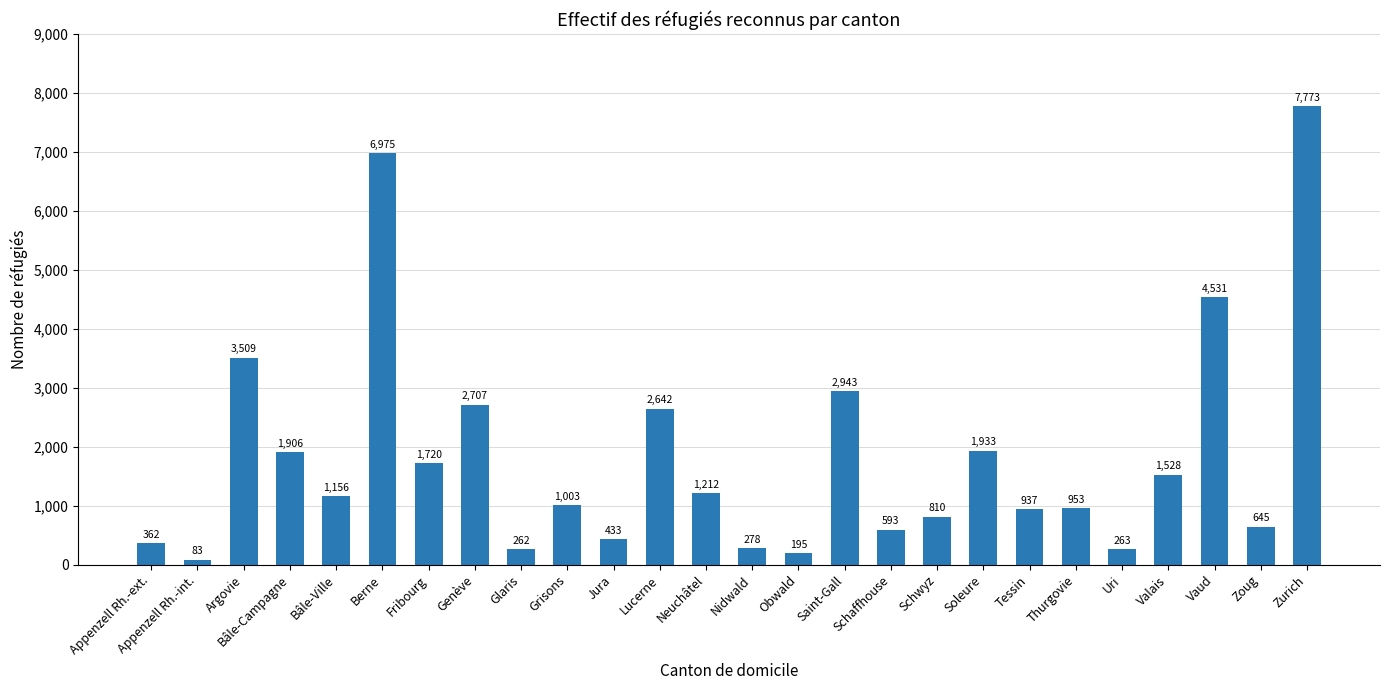

What is the change in value from Argovie to Schwyz?

-2699